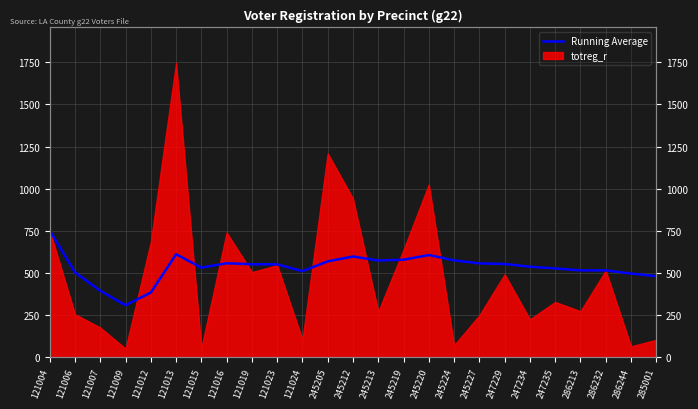

Reading left to right, extract all data points from this chart.

753.0	504.5	395.3	309.5	384.8	611.8	532.4	558.5	552.7	552.1	511.5	569.8	598.4	575.1	579.3	607.2	575.8	557.7	554.3	537.9	527.9	516.4	516.3	497.5	481.8